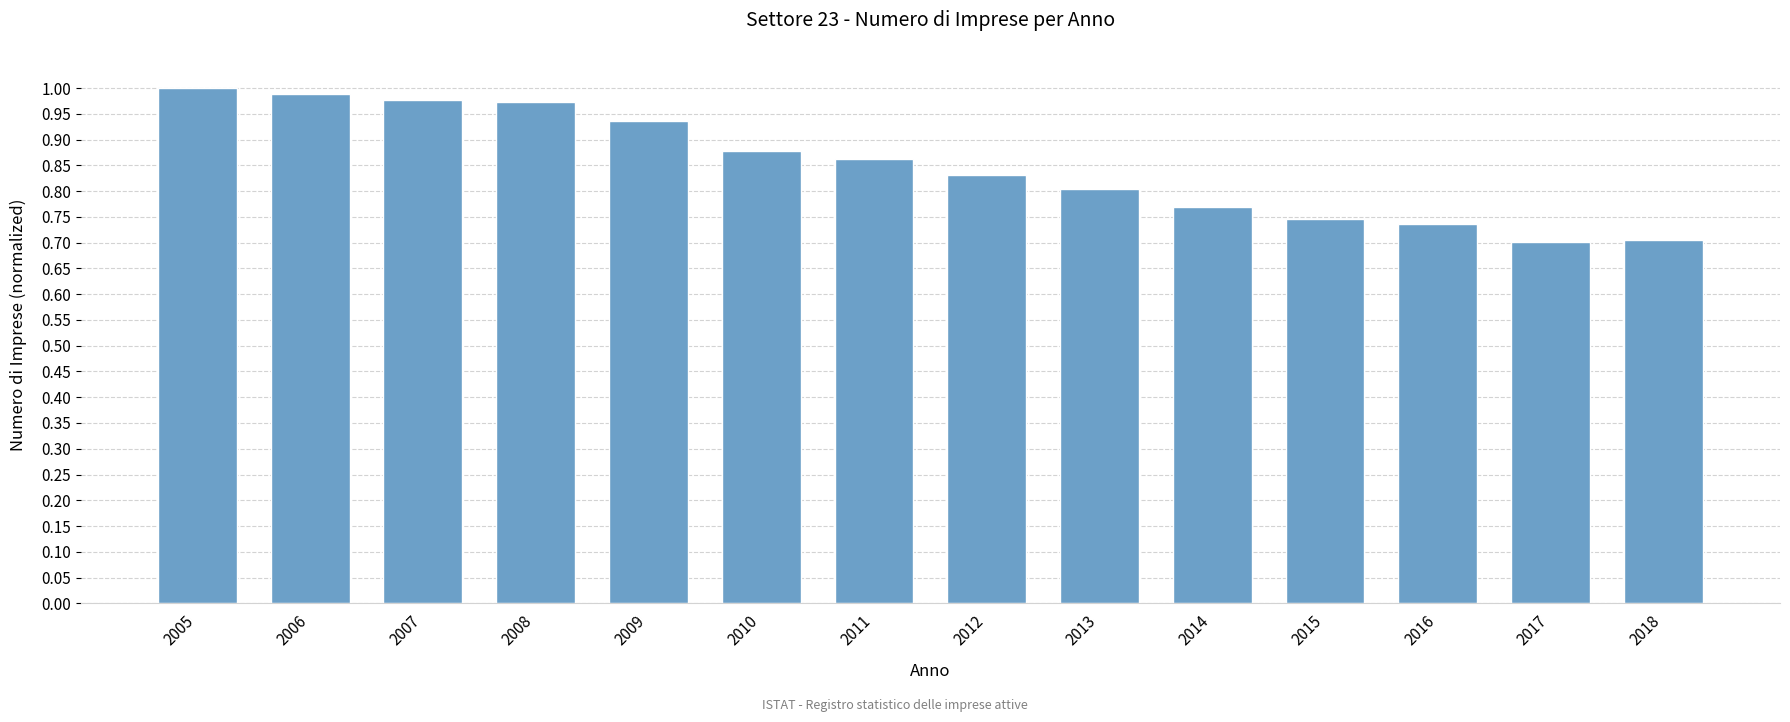

What is the difference between the second highest and second lowest values?

0.3